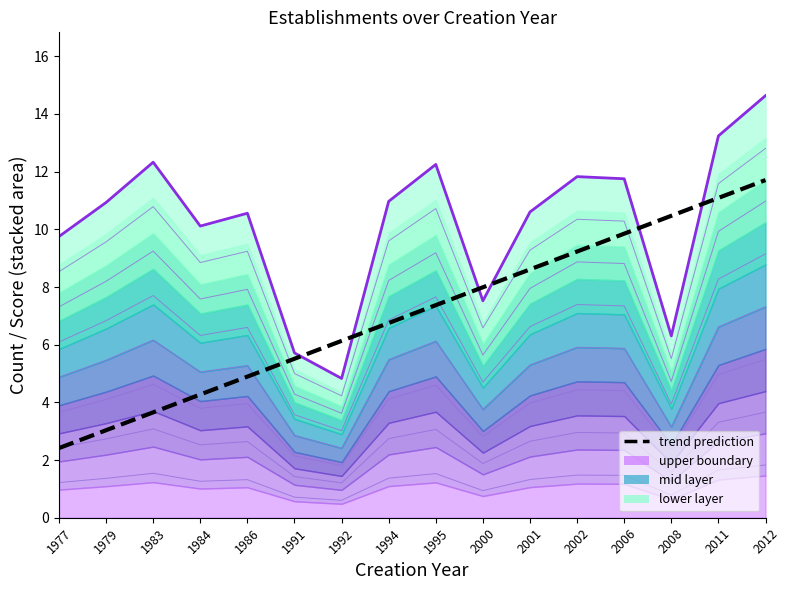

How many interior local valleys does the contour_1 series have?

4